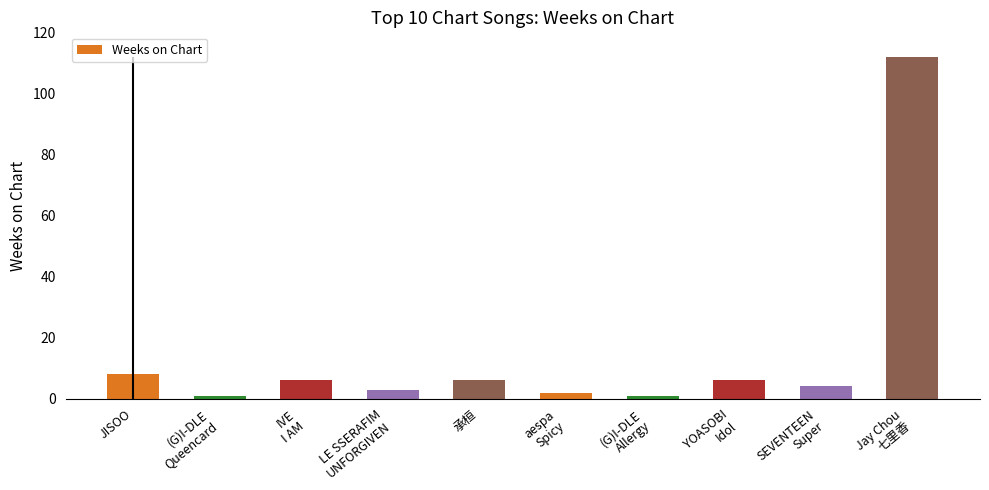

Which label corresponds to the smallest value in the chart?

(G)I-DLE
Queencard